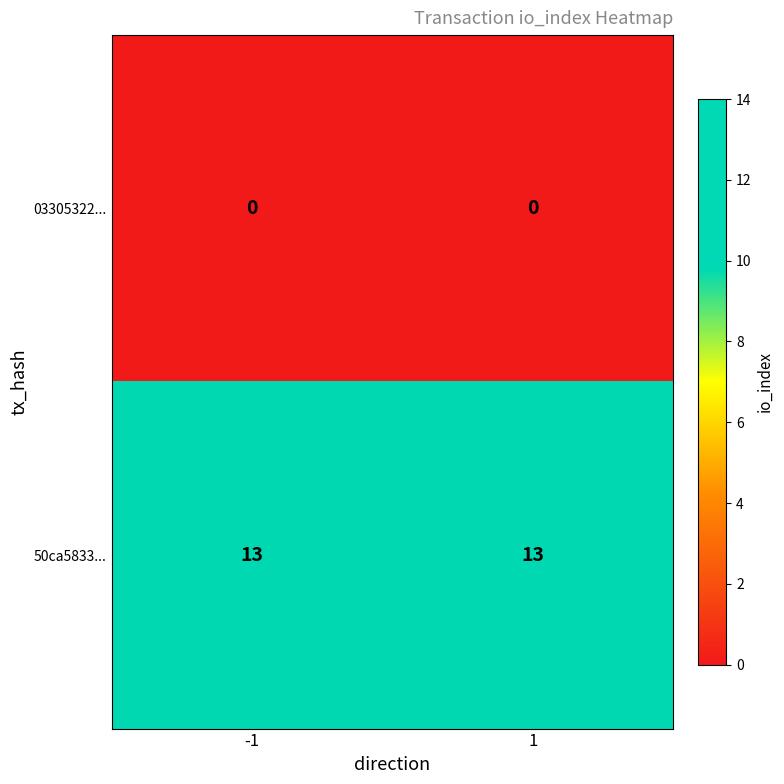

Is it true that 50ca5833... equals 23 at -1?

False